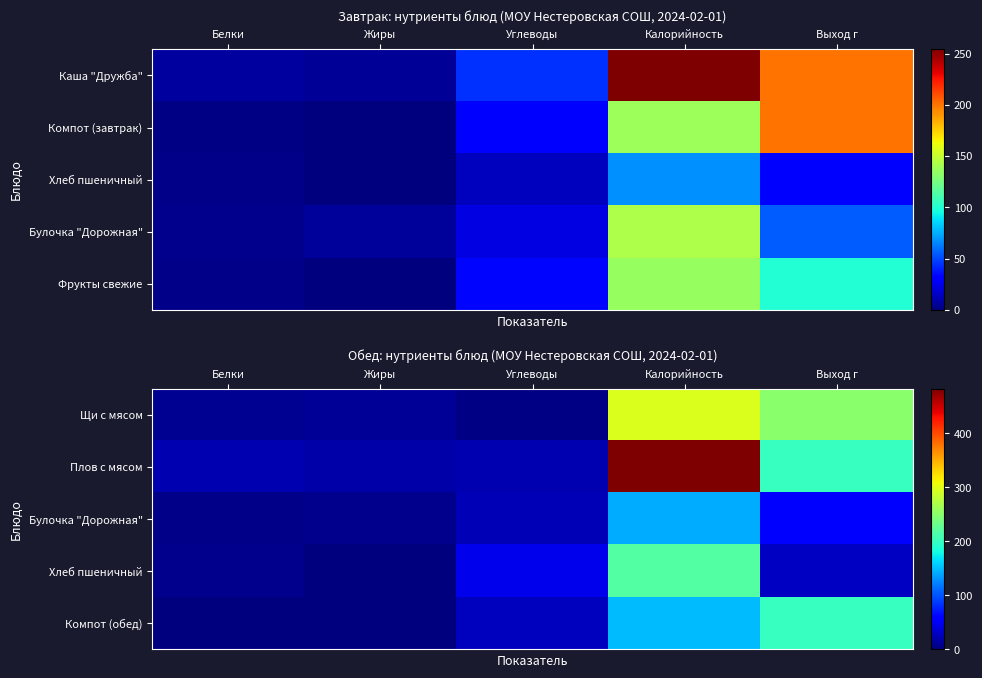

What is the total value across all series at Калорийность?

1286.3